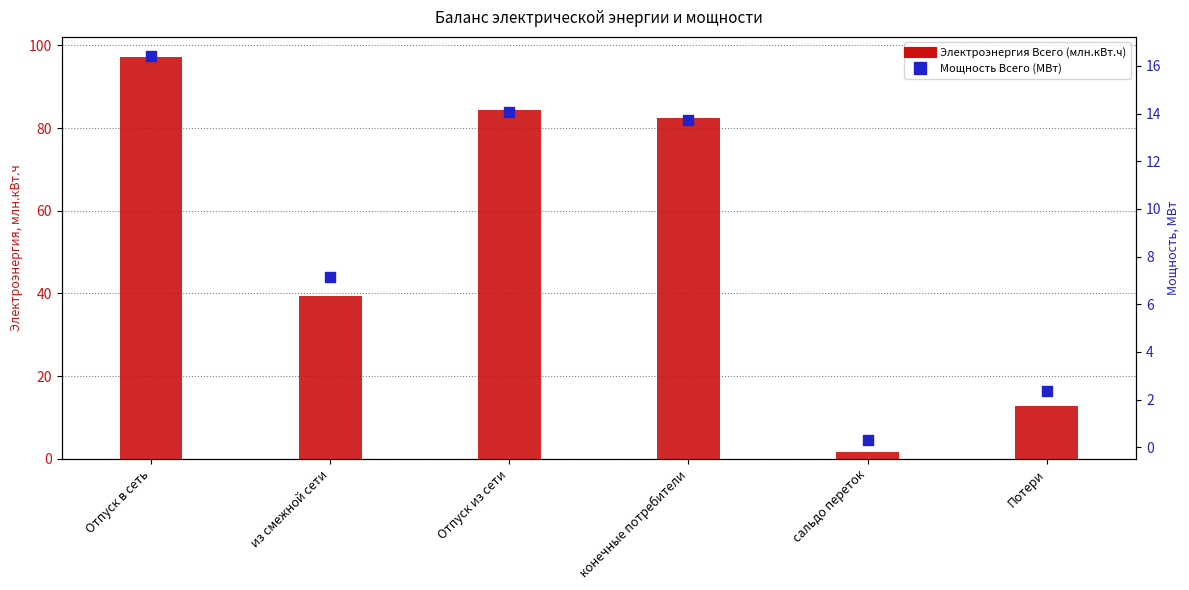

At how many categories does at least one series exceed 6?

5